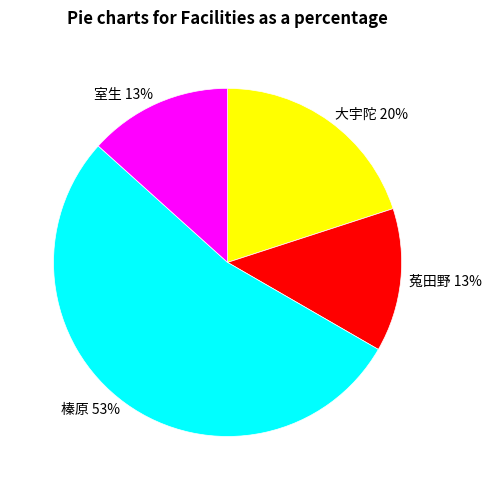

To the nearest percent, what percentage of the pie is 菟田野?

13%